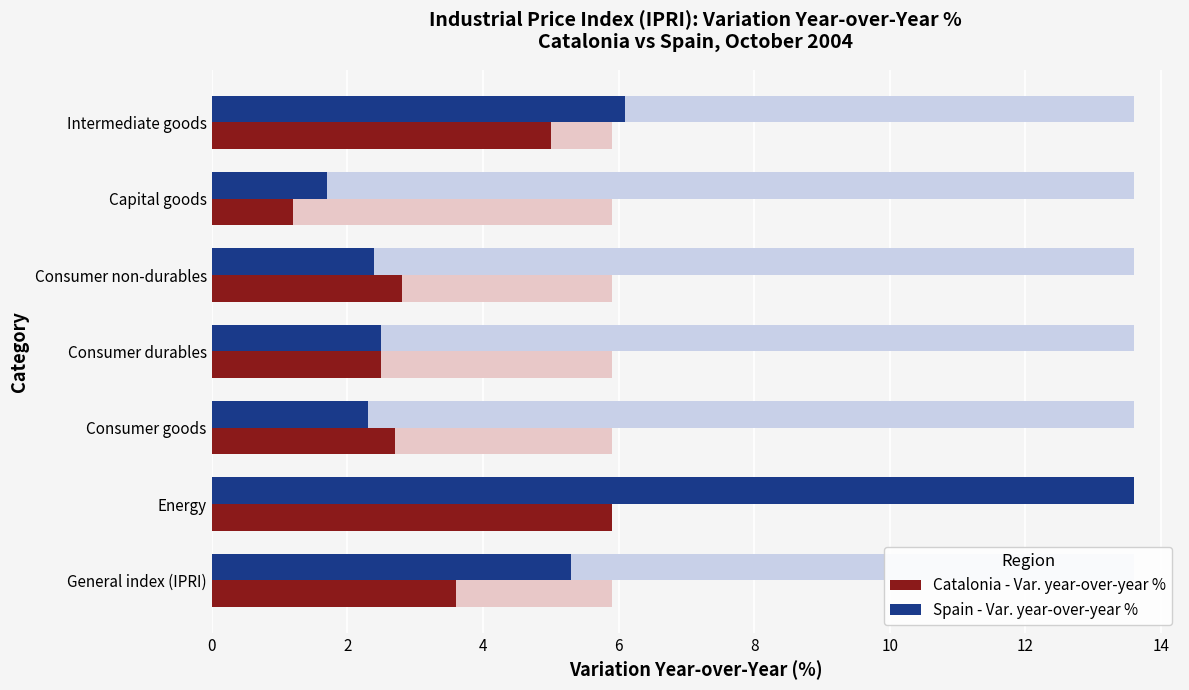

Are the bars grouped side by side (vs. stacked)?

Yes